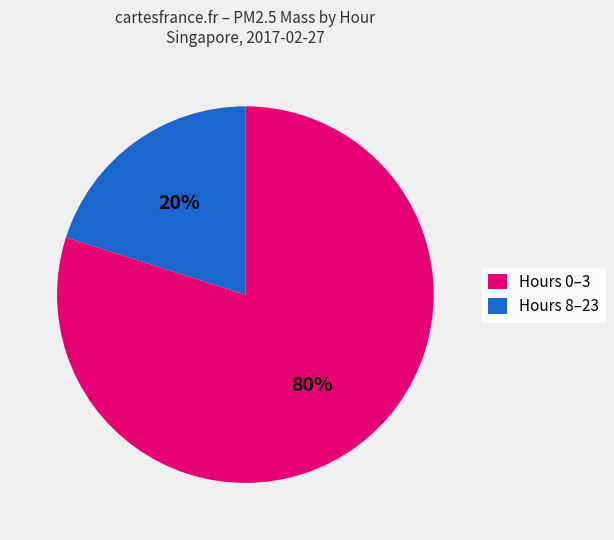

Rank the categories by value from lowest to highest.

Hours 8–23, Hours 0–3